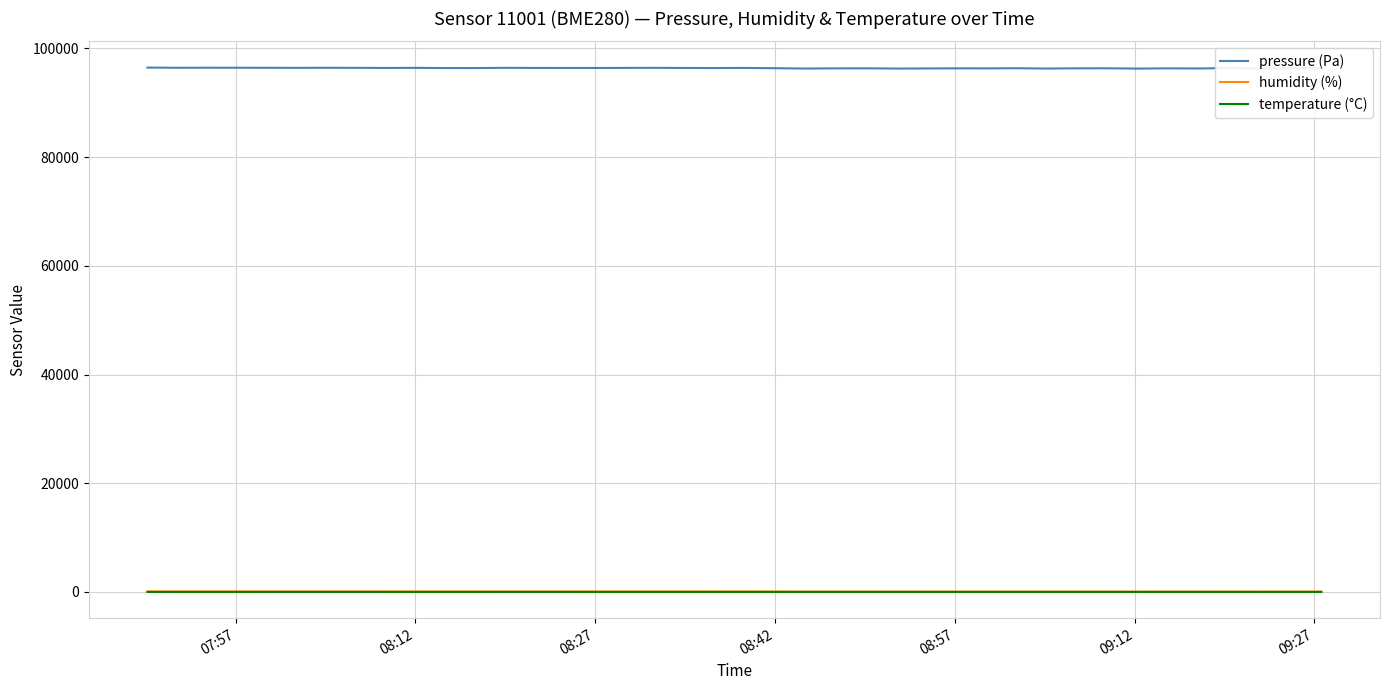

Which series has the largest total across all categories?

pressure (Pa)